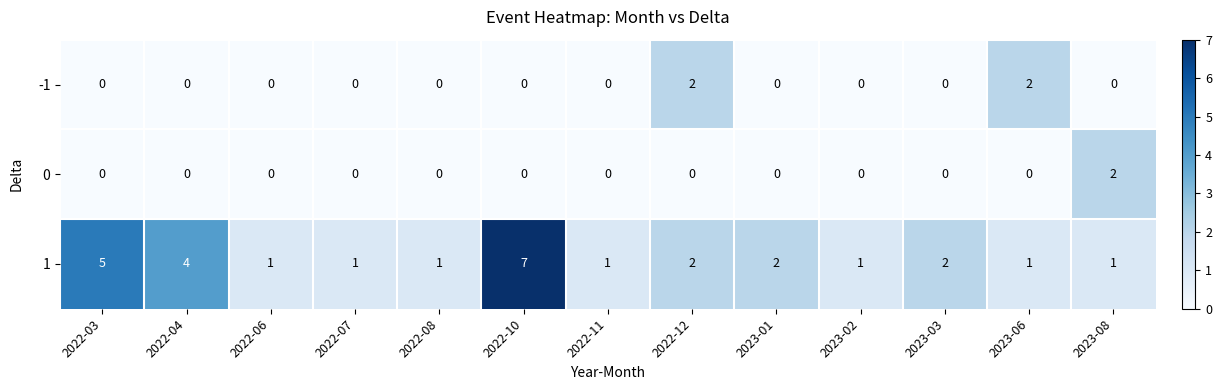

What is the sum of all 1 values?

29